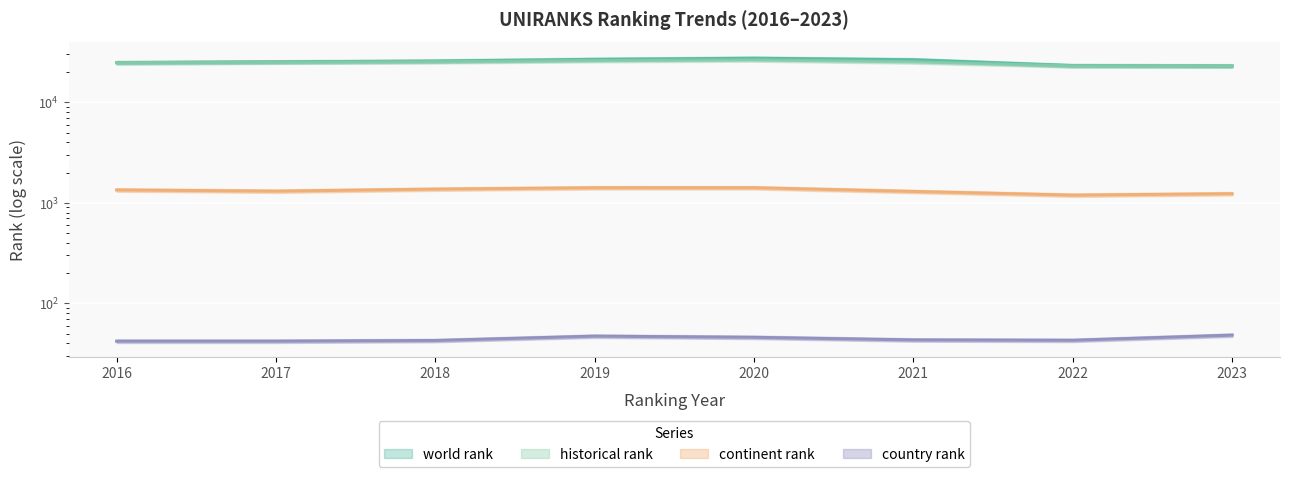

What is the minimum value shown in the chart?

42.0